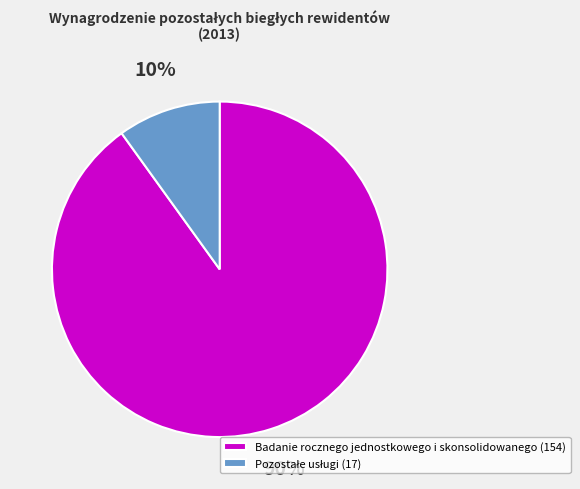

What percentage is the Badanie rocznego jednostkowego i skonsolidowanego slice, to the nearest percent?

90%